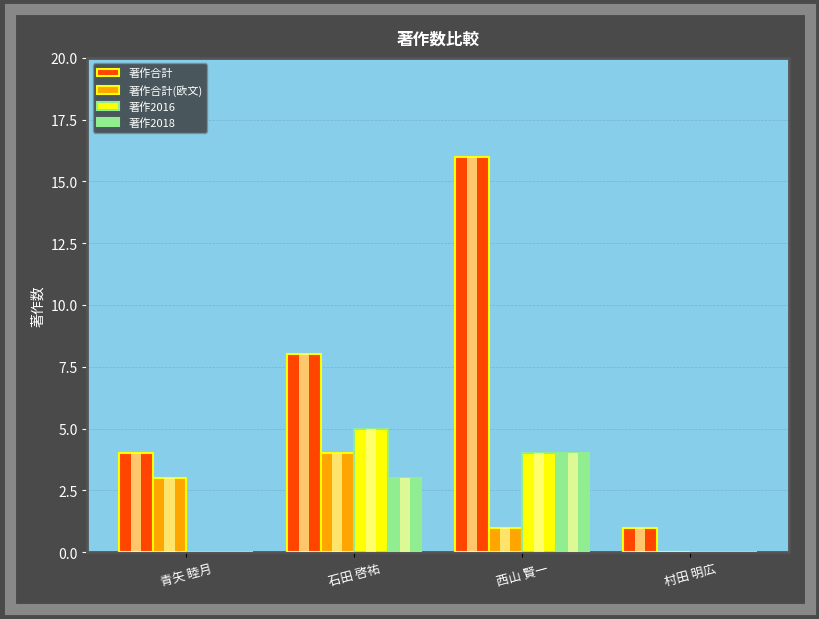

Which series has the largest total across all categories?

著作合計